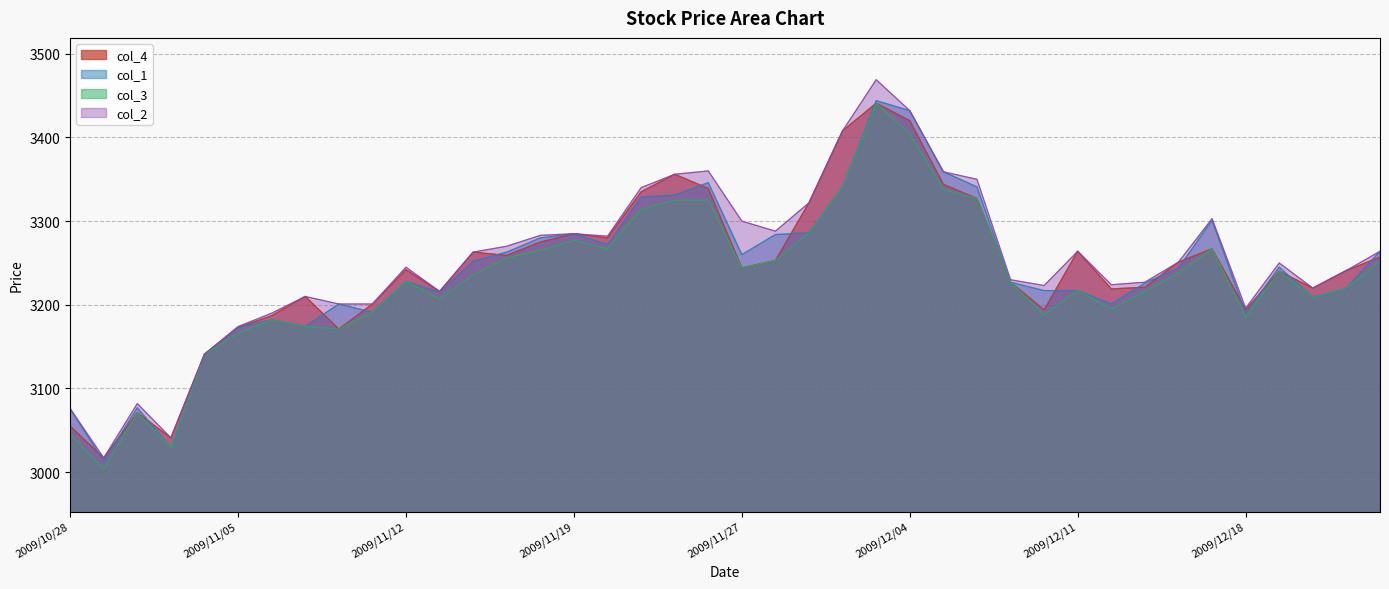

How many data points in col_2 are above 3251?

19